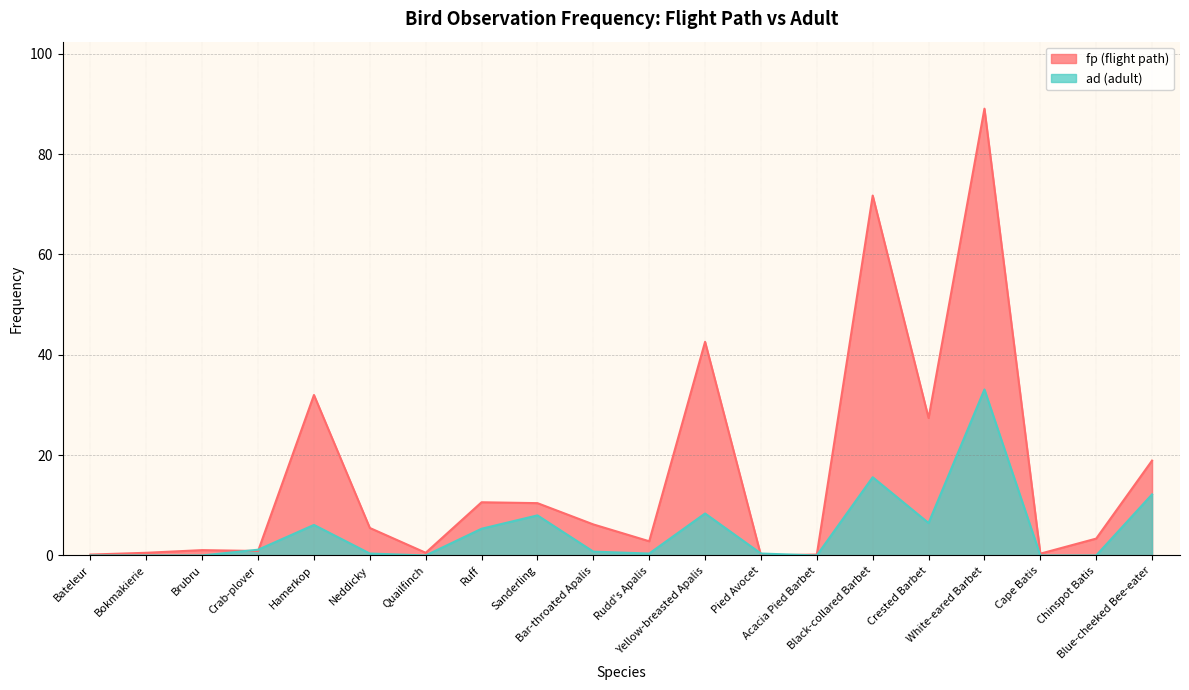

Reading right to left, transcribe all the data shown in this chart.

fp (flight path): 18.9	3.4	0.4	89.0	27.4	71.7	0.2	0.0	42.6	2.8	6.2	10.4	10.6	0.5	5.5	32.0	0.9	1.1	0.5	0.2
ad (adult): 12.2	0.0	0.0	33.1	6.5	15.6	0.0	0.4	8.4	0.4	0.8	8.0	5.3	0.0	0.4	6.1	1.1	0.0	0.0	0.0